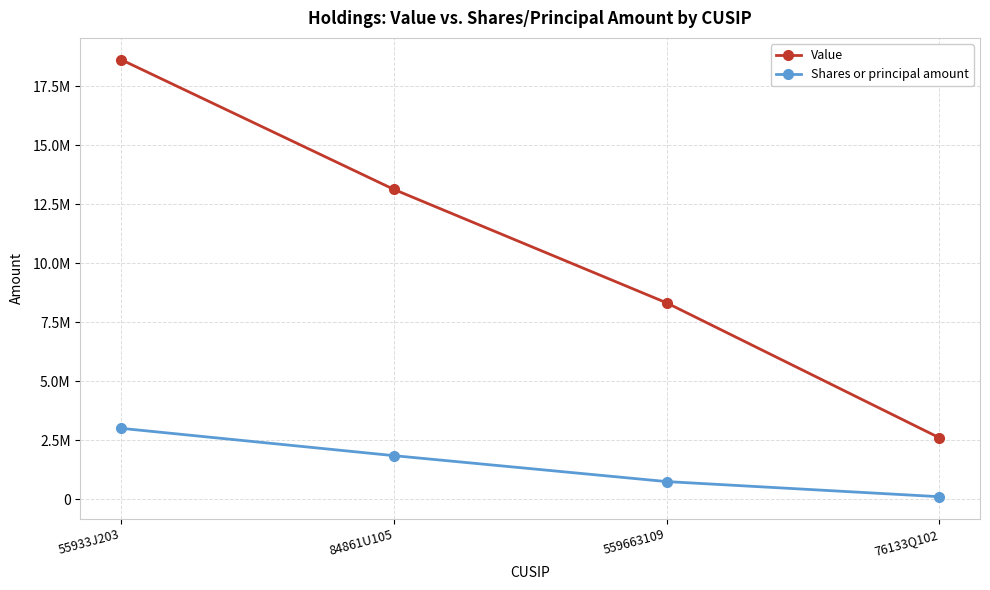

At which category is the sum across all series the highest?

55933J203